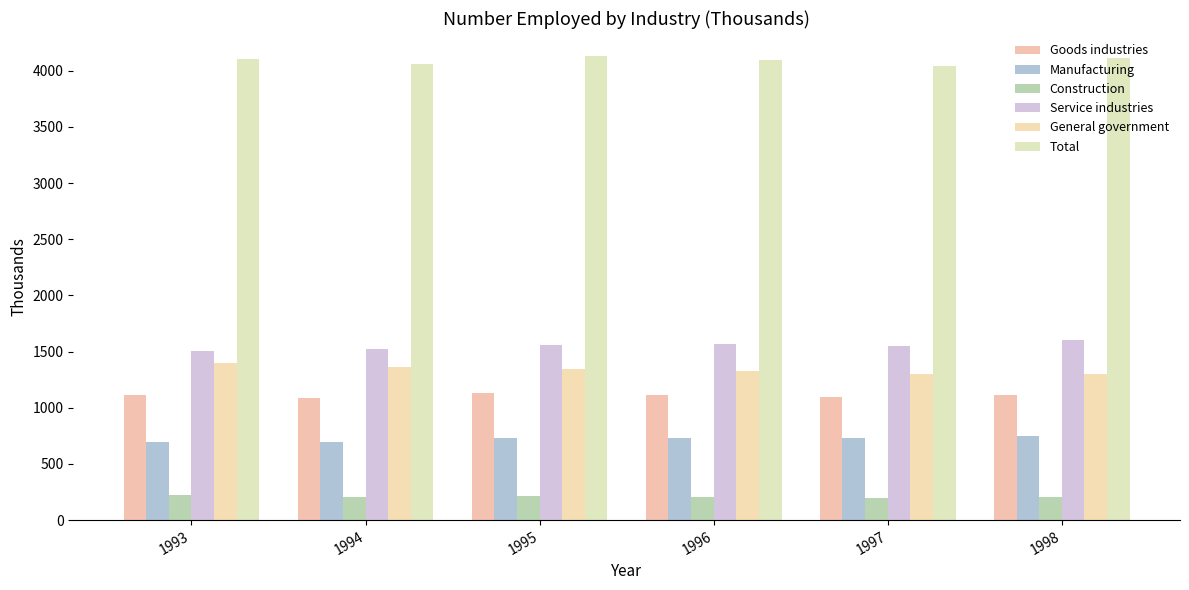

Rank the series at 1995 from highest to lowest value.

Total, Service industries, General government, Goods industries, Manufacturing, Construction